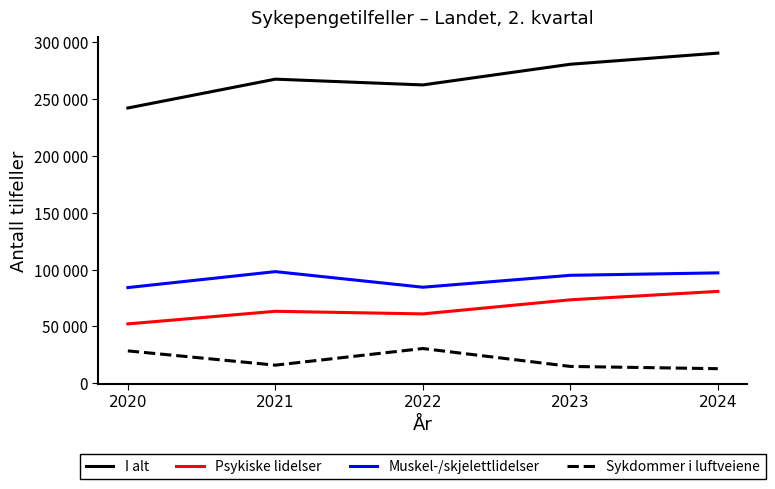

What is the difference between the highest and lowest values at 2024?

277742